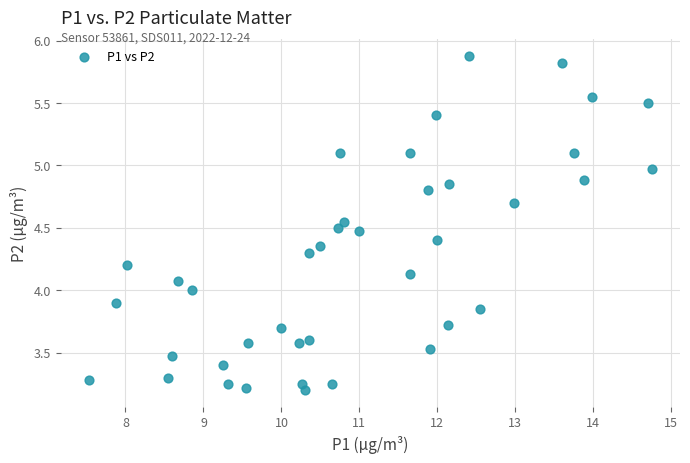

What is the range of Y values (max minus min)?

2.7